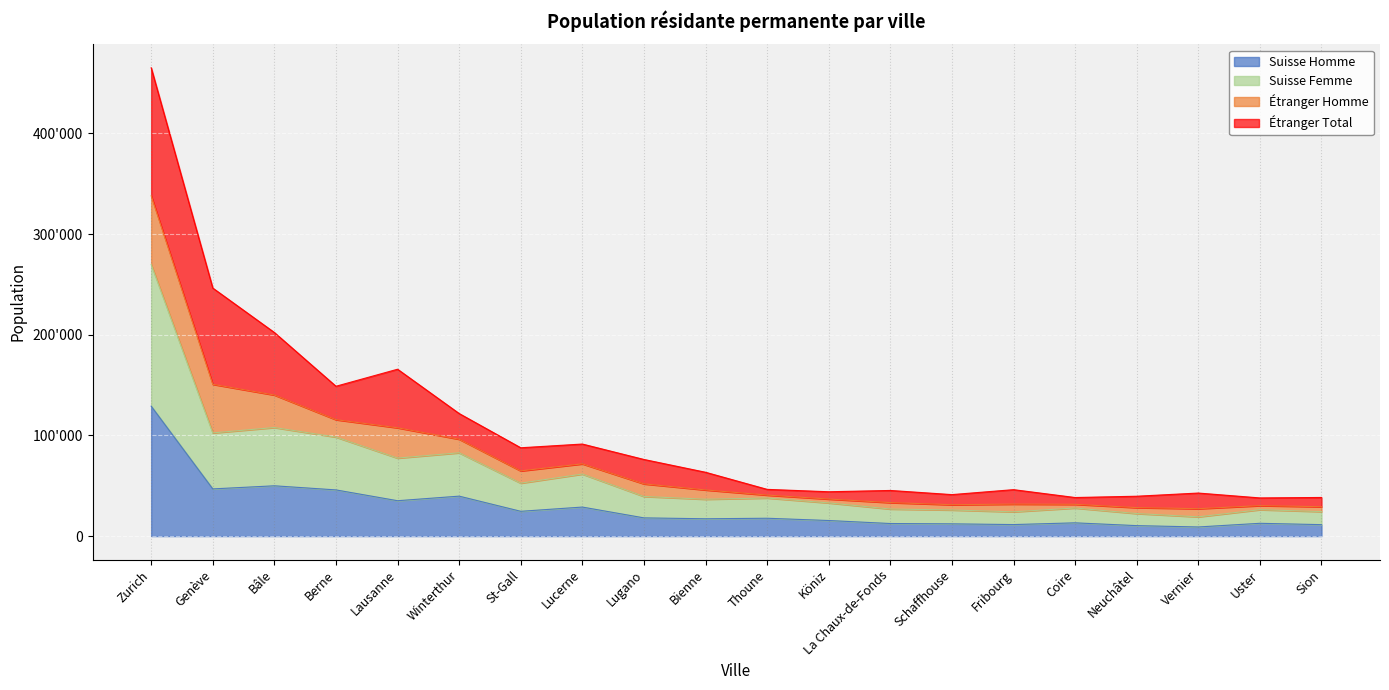

True or false: Total has a value of 60422 at Fribourg.

False